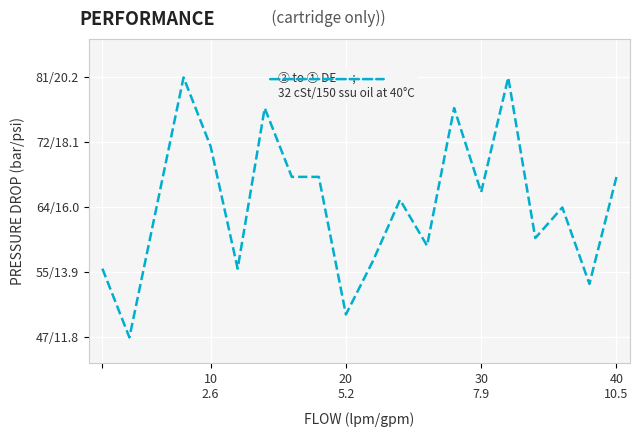

What is the maximum value shown in the chart?

81